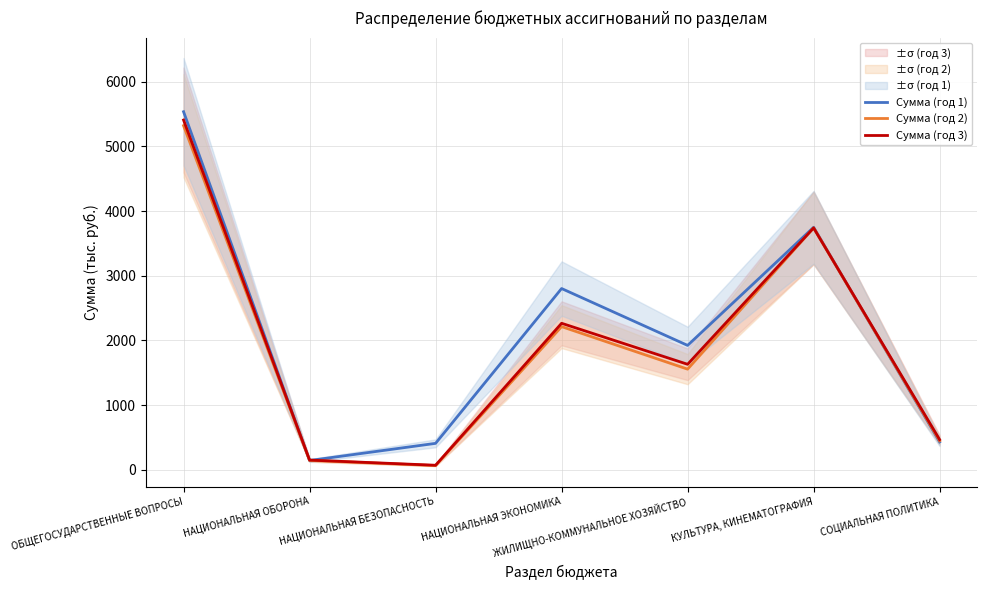

At which category does Сумма (год 1) reach its first local valley?

НАЦИОНАЛЬНАЯ ОБОРОНА